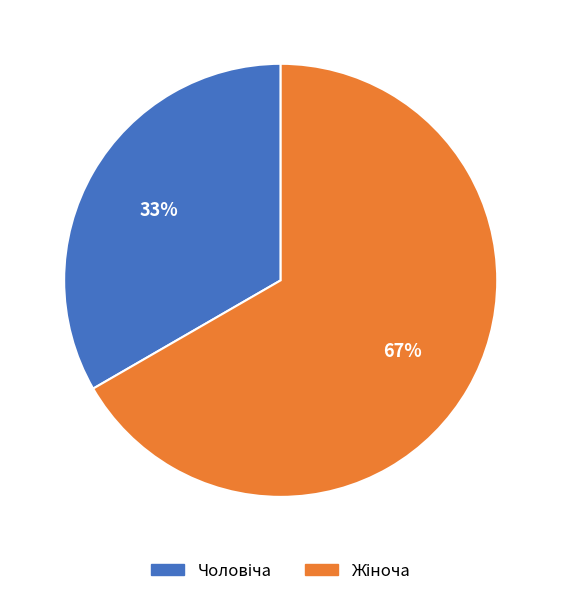

To the nearest percent, what is the average slice percentage?

50%